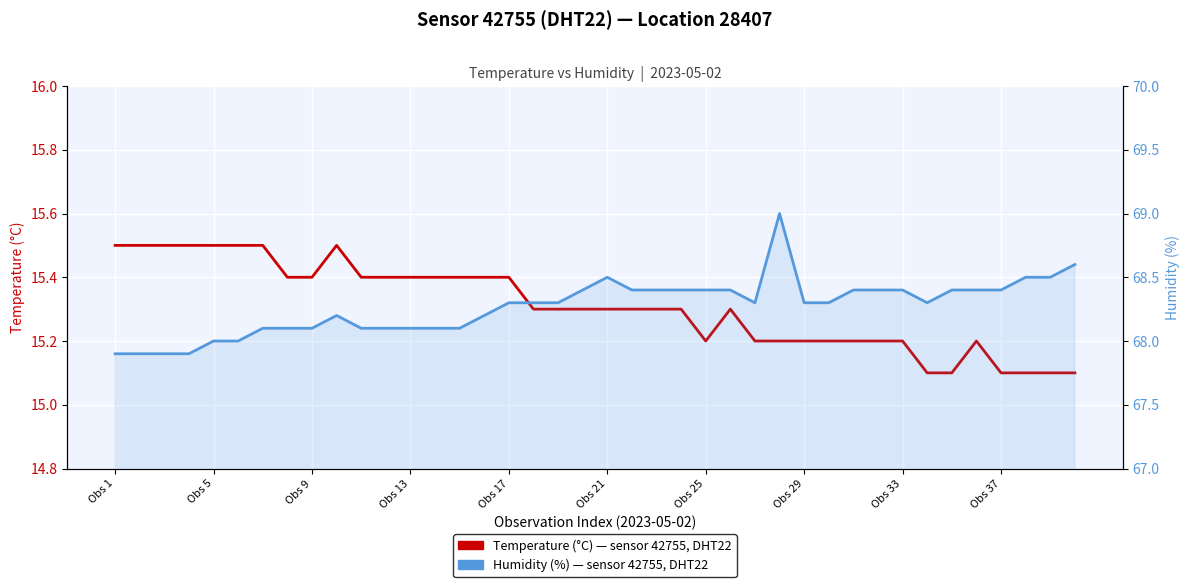

How many Temperature (°C) values are between 15 and 16?

40